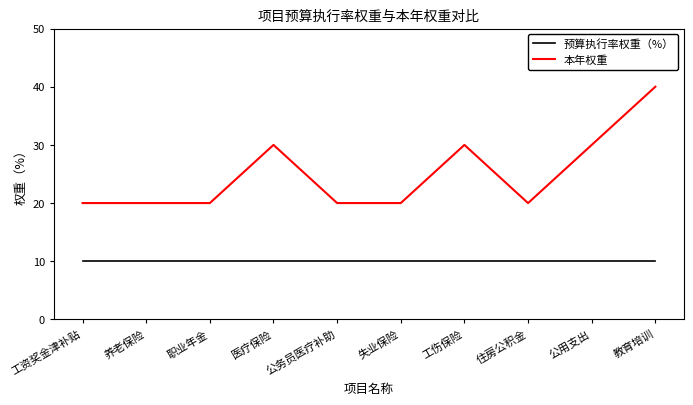

What position from the left is 医疗保险?

4